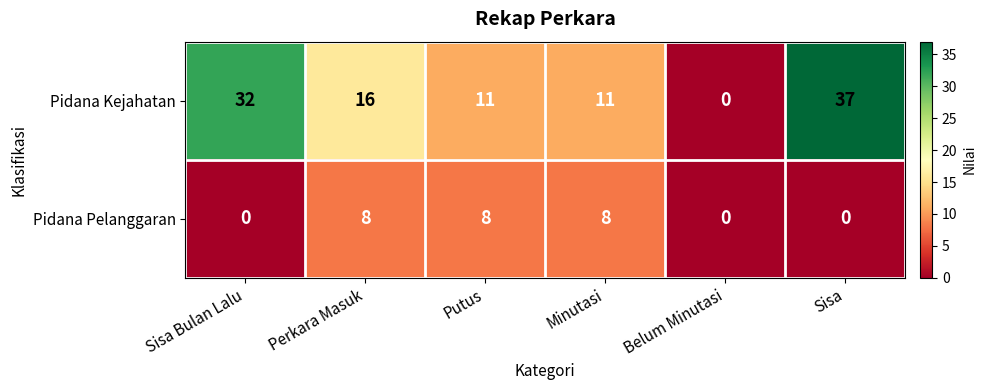

What is the sum of the Pidana Kejahatan values at Minutasi and Sisa?

48